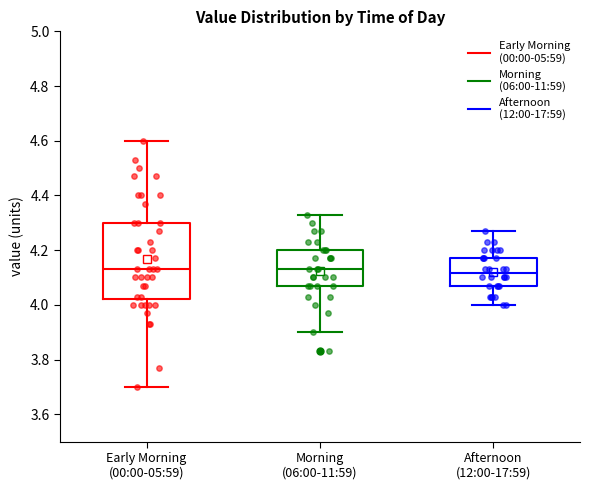

Which box is the tallest, from its lower edge to its upper edge?

Early Morning (00:00-05:59)